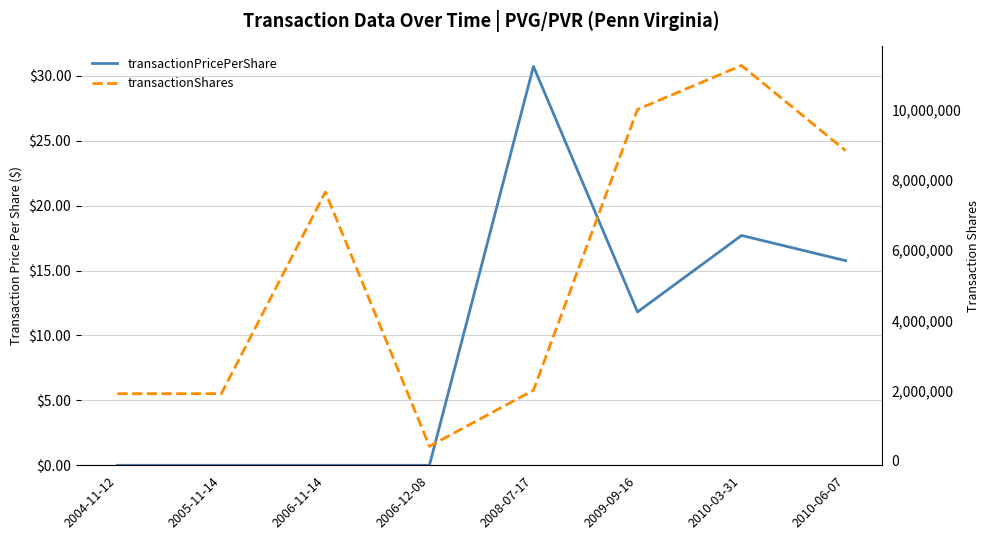

Which category has the lowest value across all series?

2004-11-12